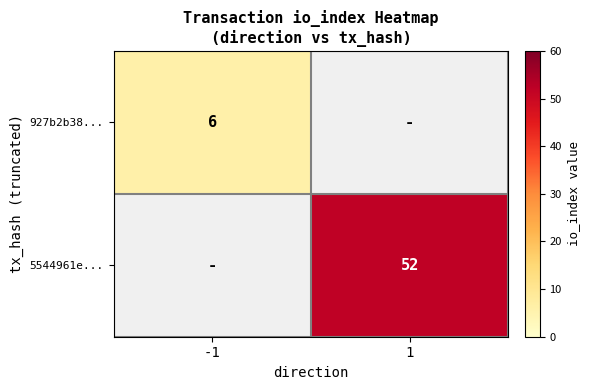

Is the value of 927b2b38... at -1 greater than the value of 5544961e... at 1?

No